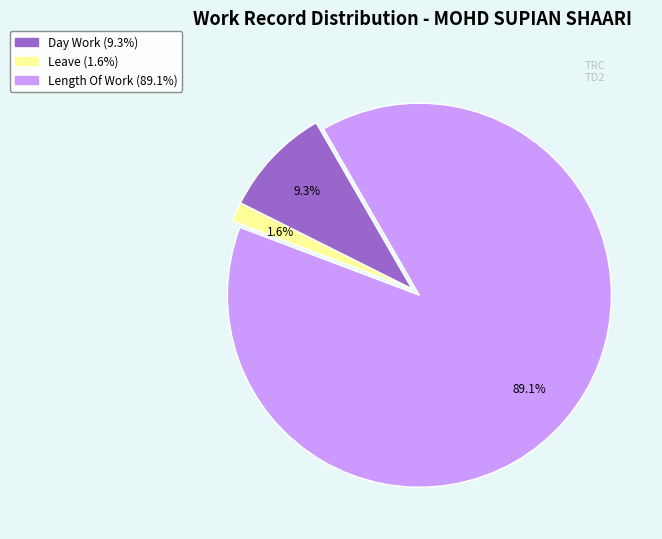

Is there a majority slice in this chart?

Yes